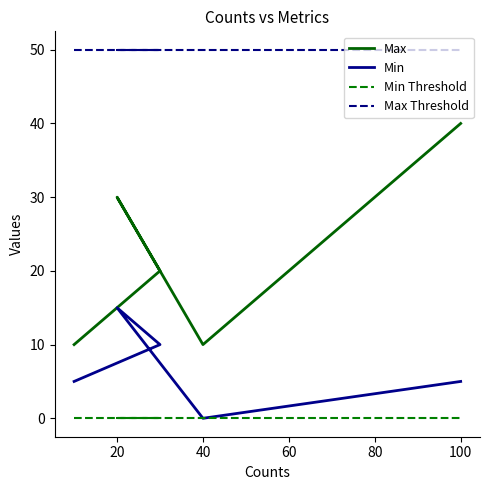

List the series in order of their peak value, highest first.

Max Threshold, Max, Min, Min Threshold